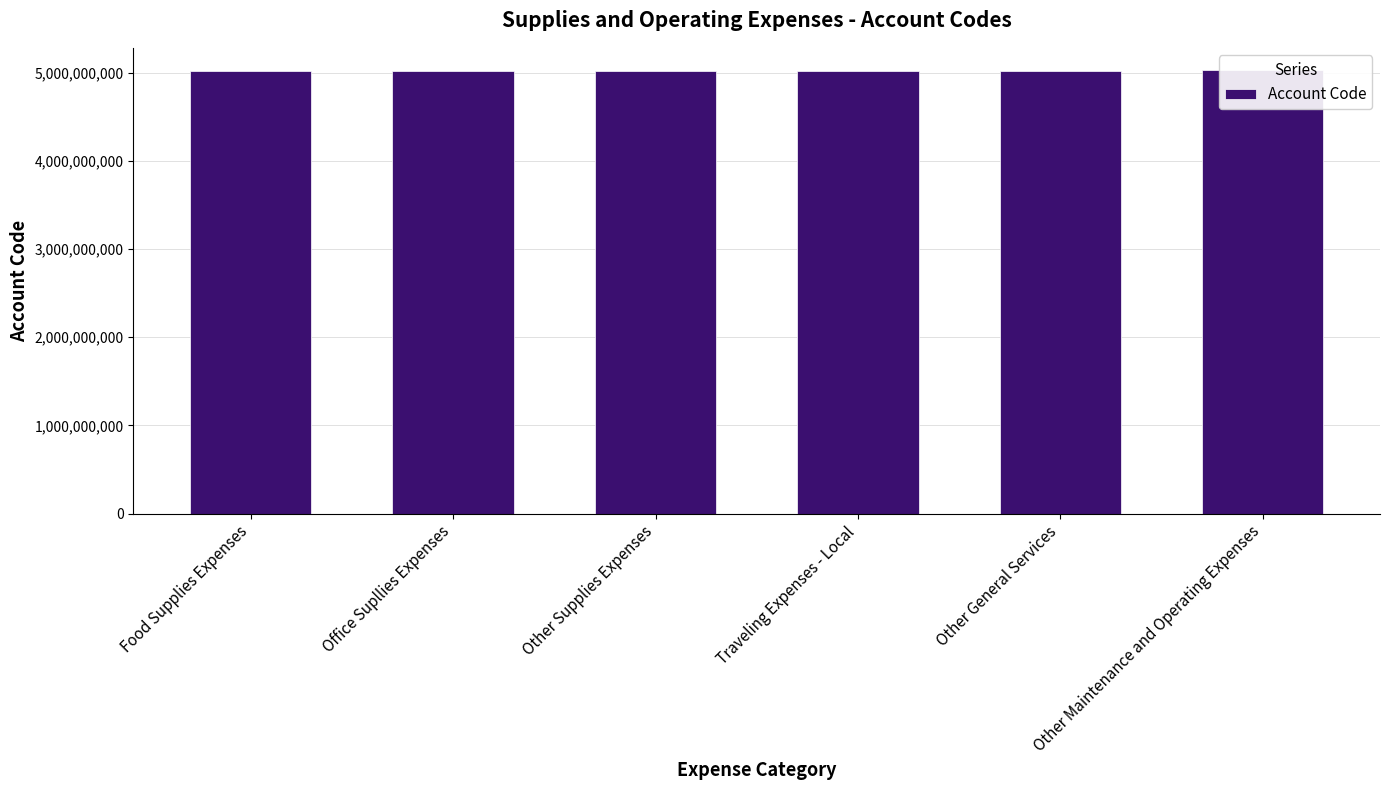

What is the label of the 5th bar from the left?

Other General Services